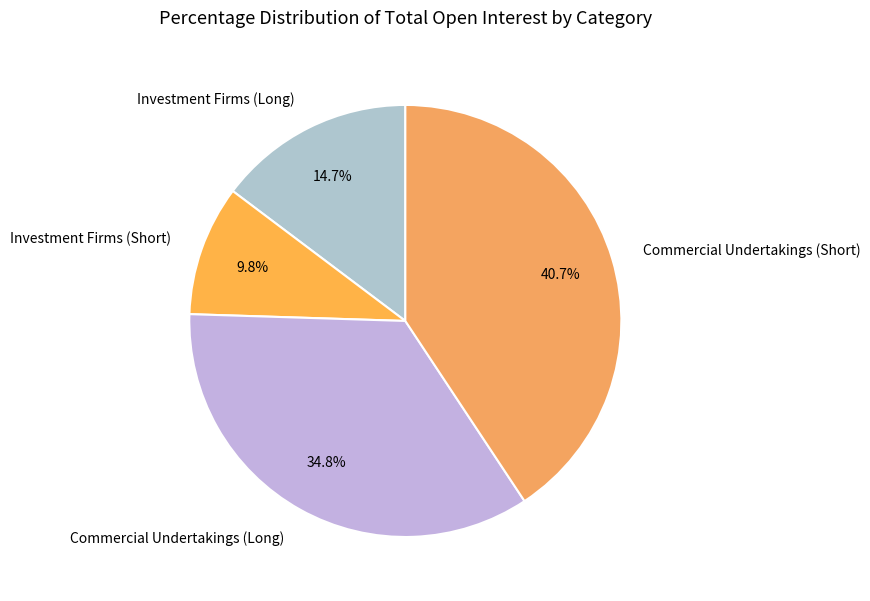

How many slices are in this pie chart?

4